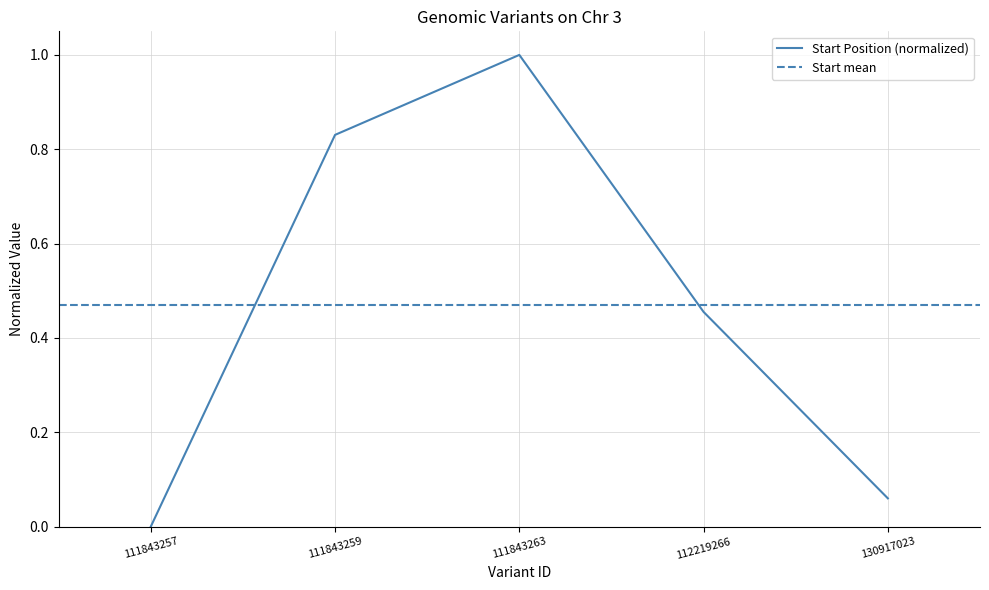

What is the maximum value shown in the chart?

1.0